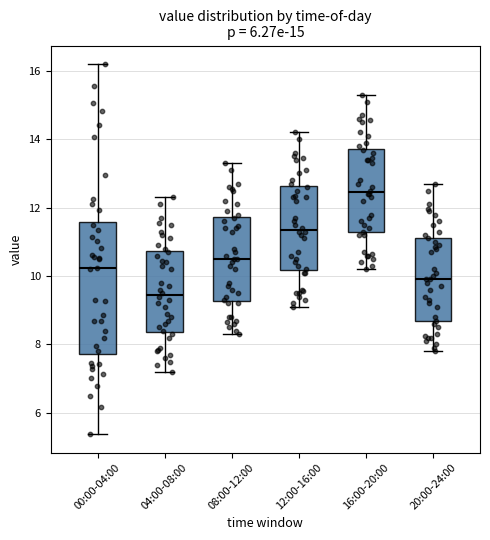

Which box's median line is the lowest?

04:00-08:00